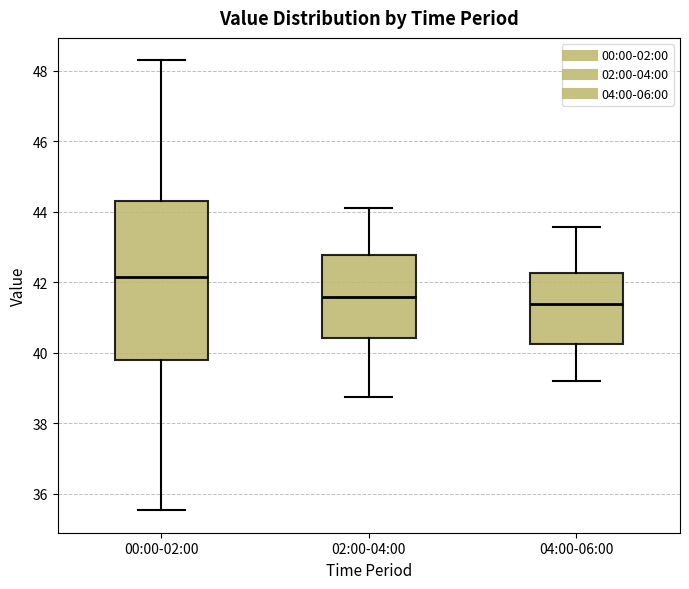

Where does the upper whisker of the box for 00:00-02:00 end on the y-axis? The values are not printed on the chart, so give them approximately, as read against the axis.

48.4